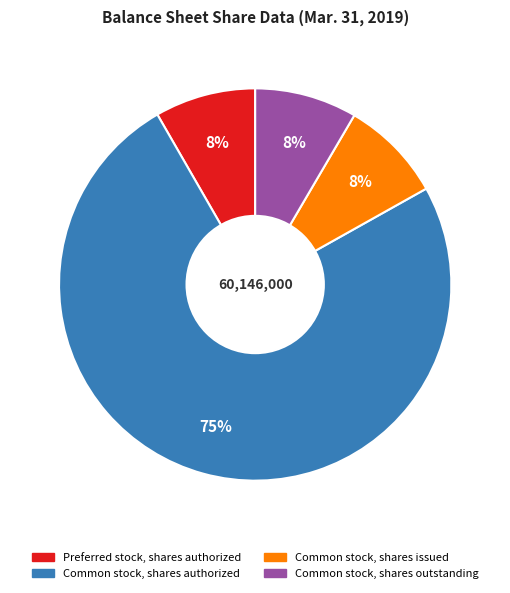

How many slices are in this pie chart?

4